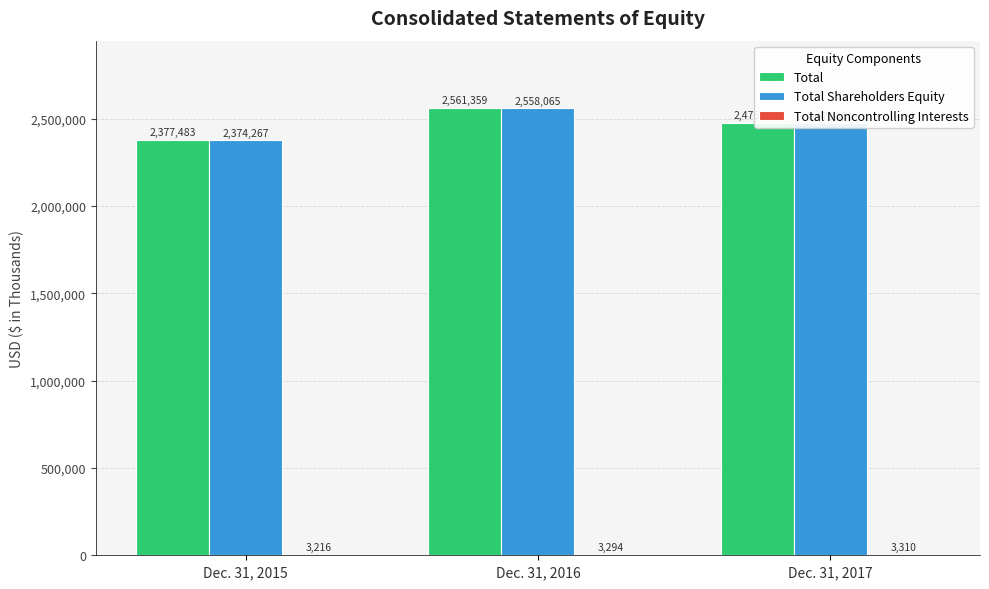

What is the maximum value shown in the chart?

2561359